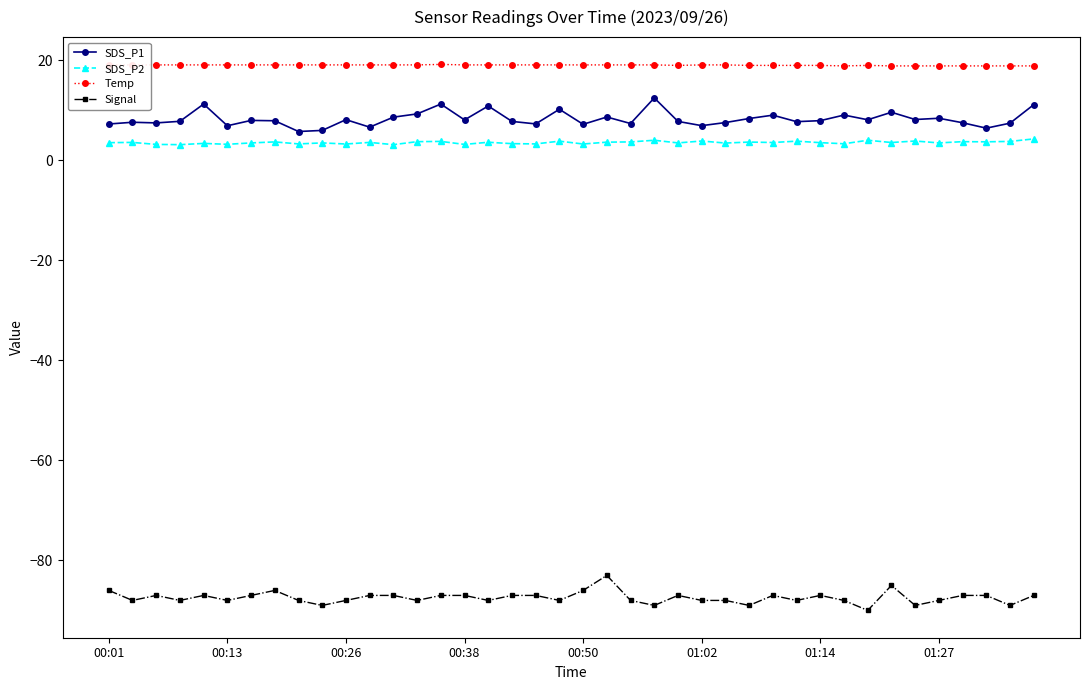

What is the sum of all Temp values?

761.9